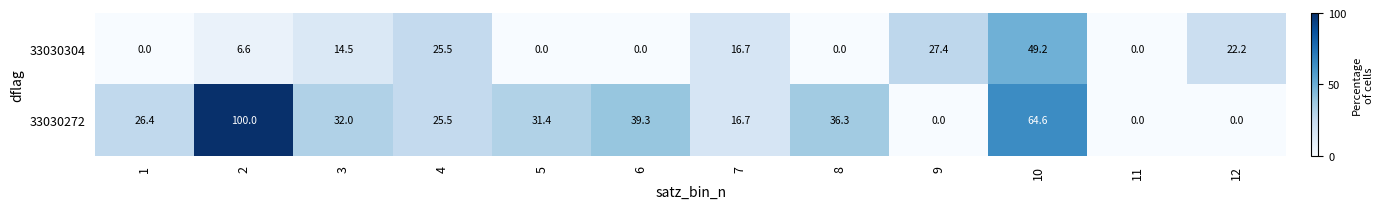

What is the sum of all 33030272 values?

372.2